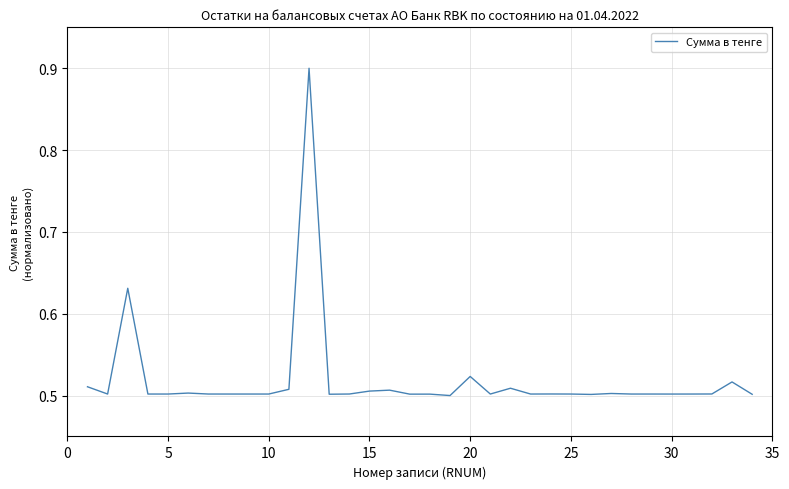

What is the greatest value displayed?

0.9